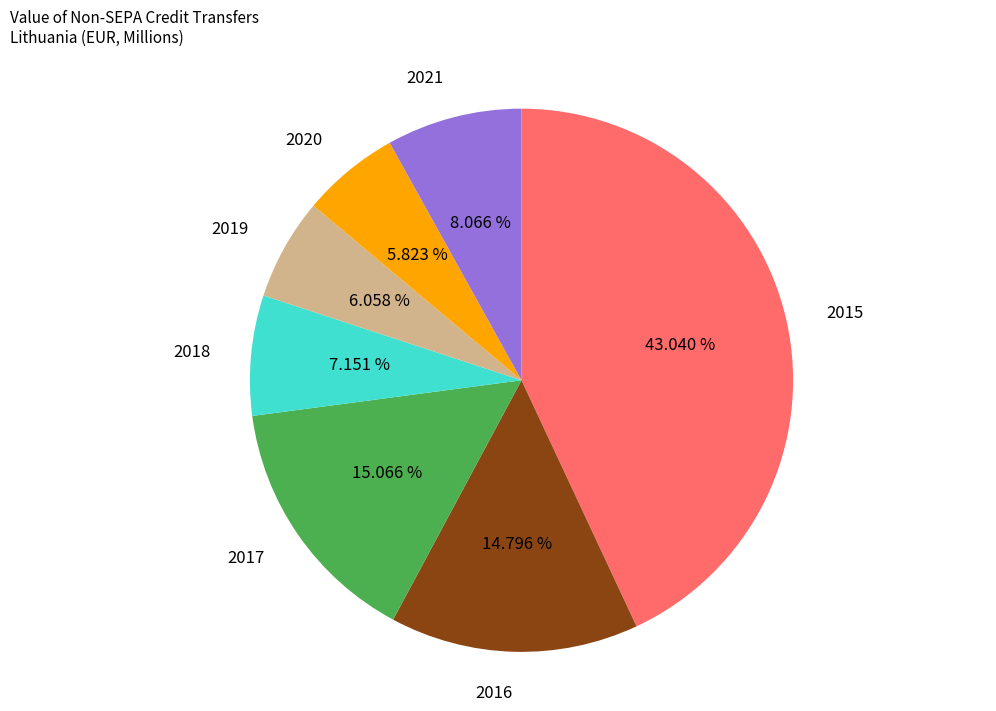

What portion of the pie excludes 2017?

84.9%